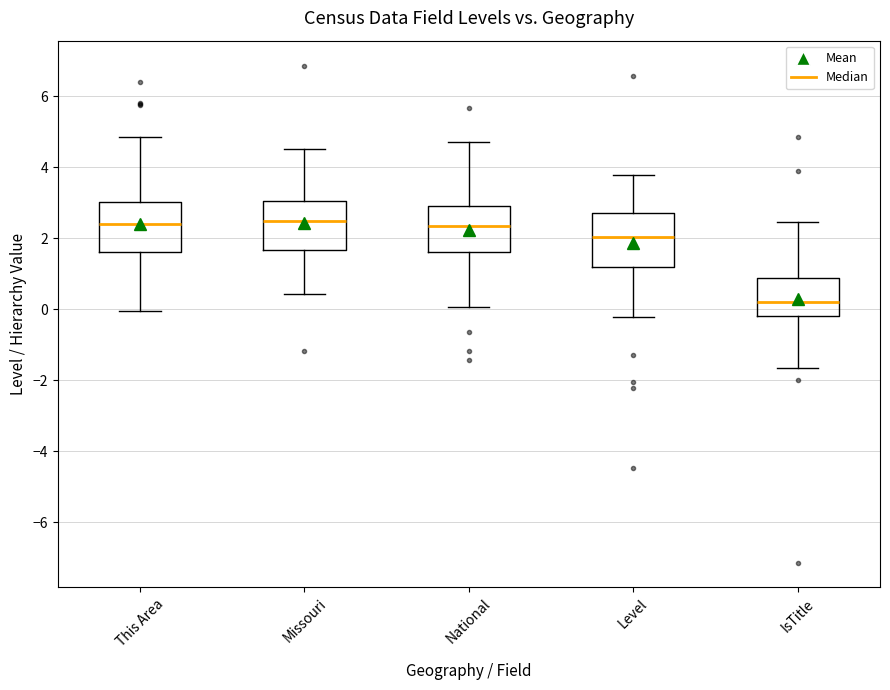

Reading left to right, read every box against the y-axis: the position of its median line, the range the box covers, and the ends of its whiskers. The values are not printed on the chart, so give them approximately, as read against the axis.

This Area: median 2.4, box 1.6 to 3.0, whiskers 0.0 to 4.8
Missouri: median 2.4, box 1.6 to 3.0, whiskers 0.4 to 4.6
National: median 2.4, box 1.6 to 3.0, whiskers 0.0 to 4.8
Level: median 2.0, box 1.2 to 2.8, whiskers -0.2 to 3.8
IsTitle: median 0.2, box -0.2 to 0.8, whiskers -1.6 to 2.4